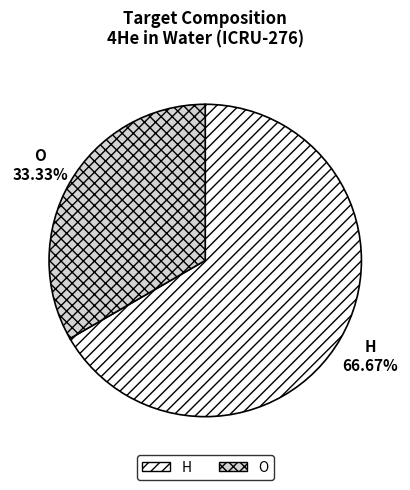

Do H and O together represent more than half of the pie?

Yes